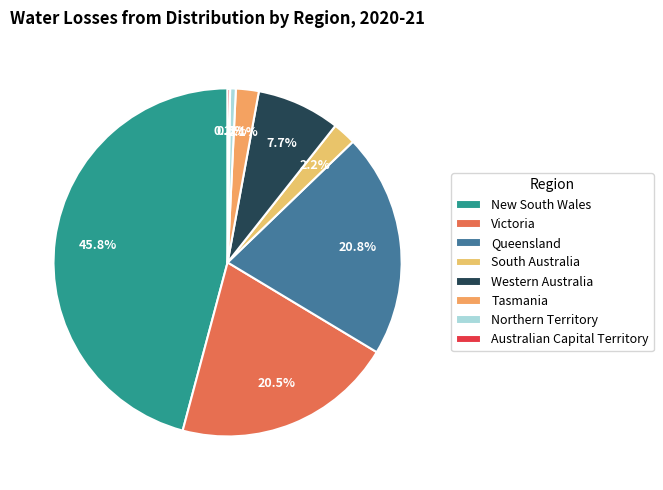

Is Northern Territory the majority of the pie?

No